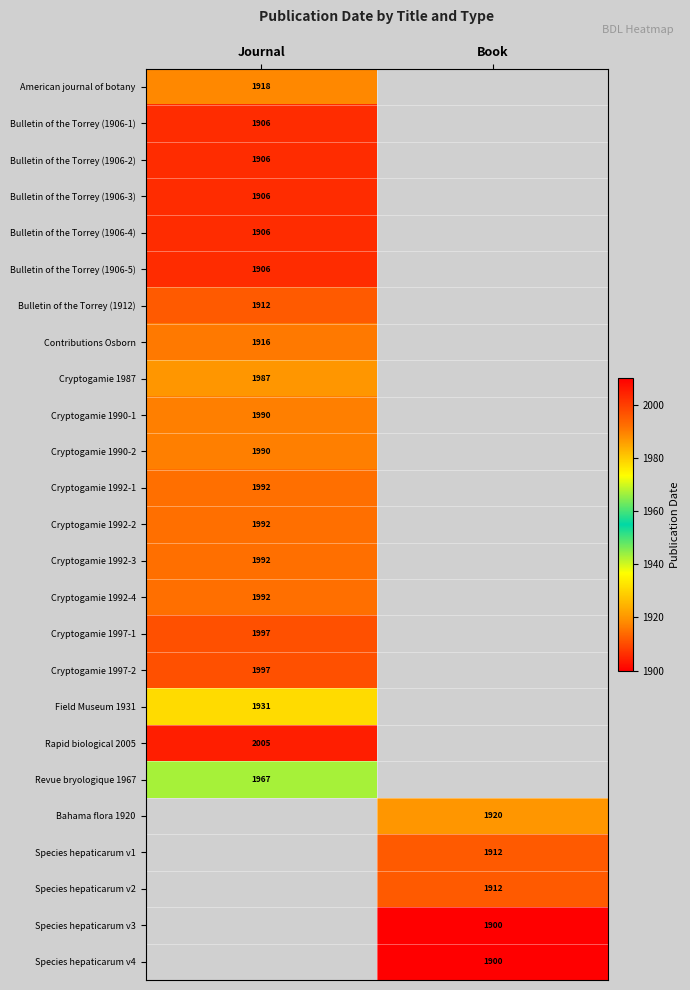

How many categories are shown in the chart?

2